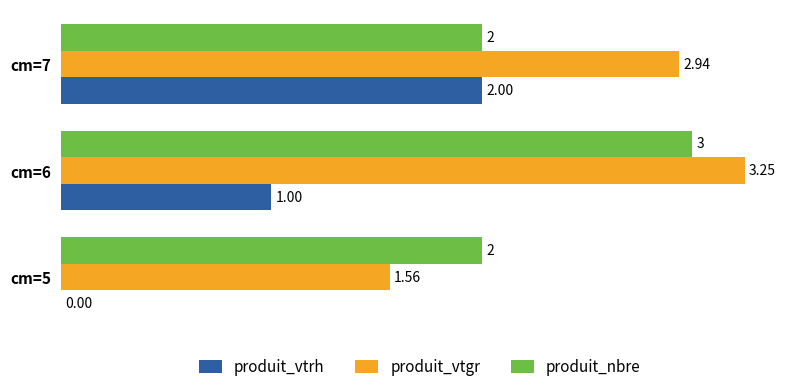

Is the value of produit_vtgr at cm=6 greater than the value of produit_vtrh at cm=6?

Yes